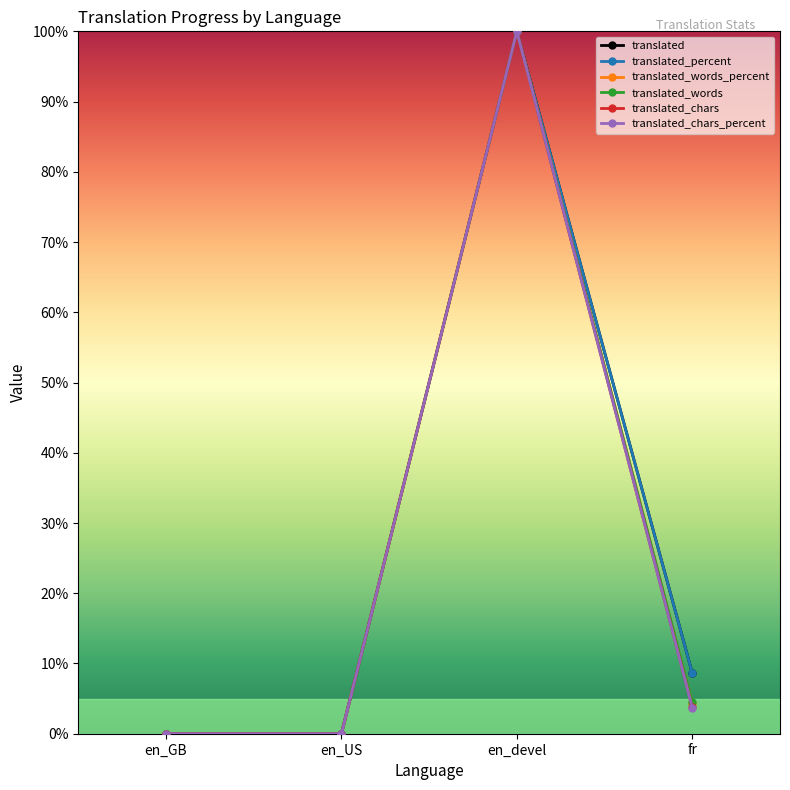

At which category does translated_percent reach its first local peak?

en_devel